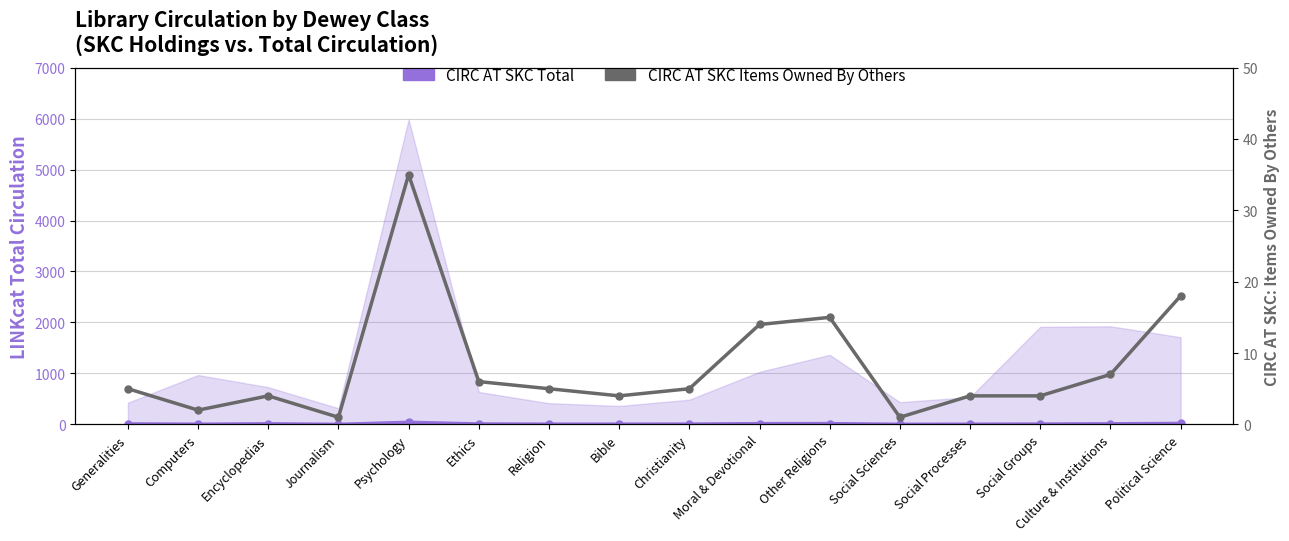

The CIRC AT SKC Items Owned By Others series shows 9 at Religion. True or false?

False